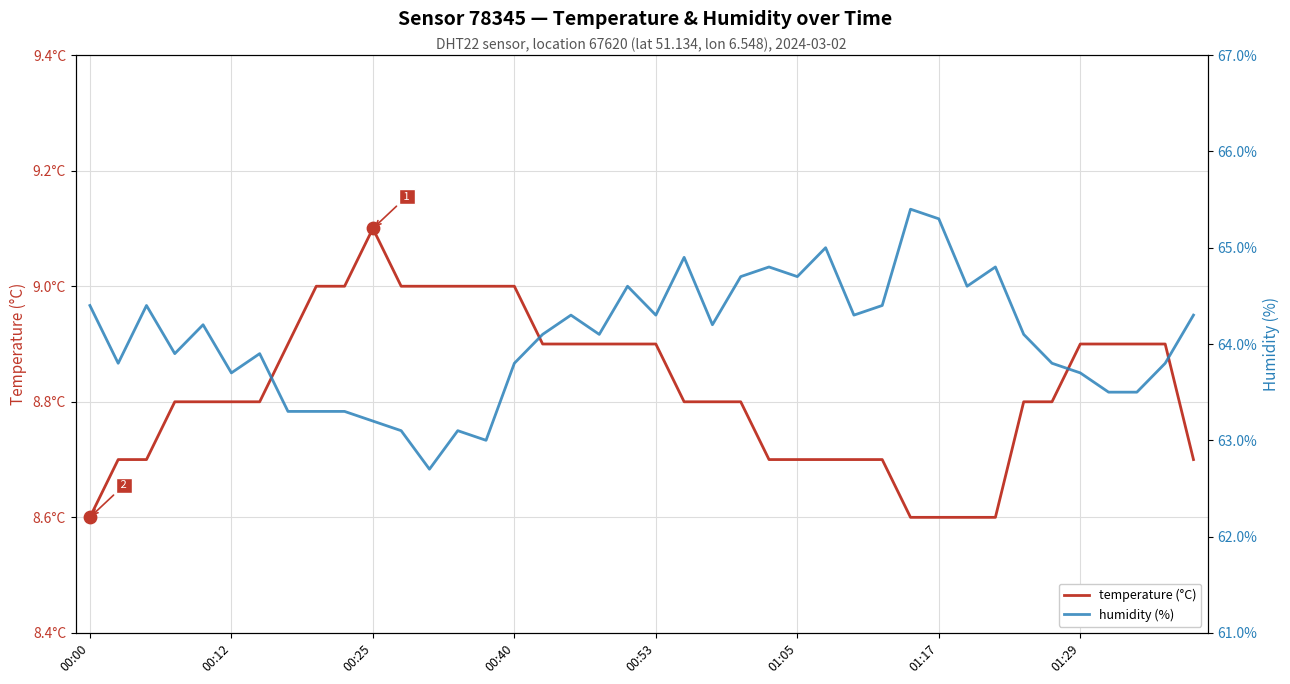

What are all the series names shown in the legend?

temperature (°C), humidity (%)